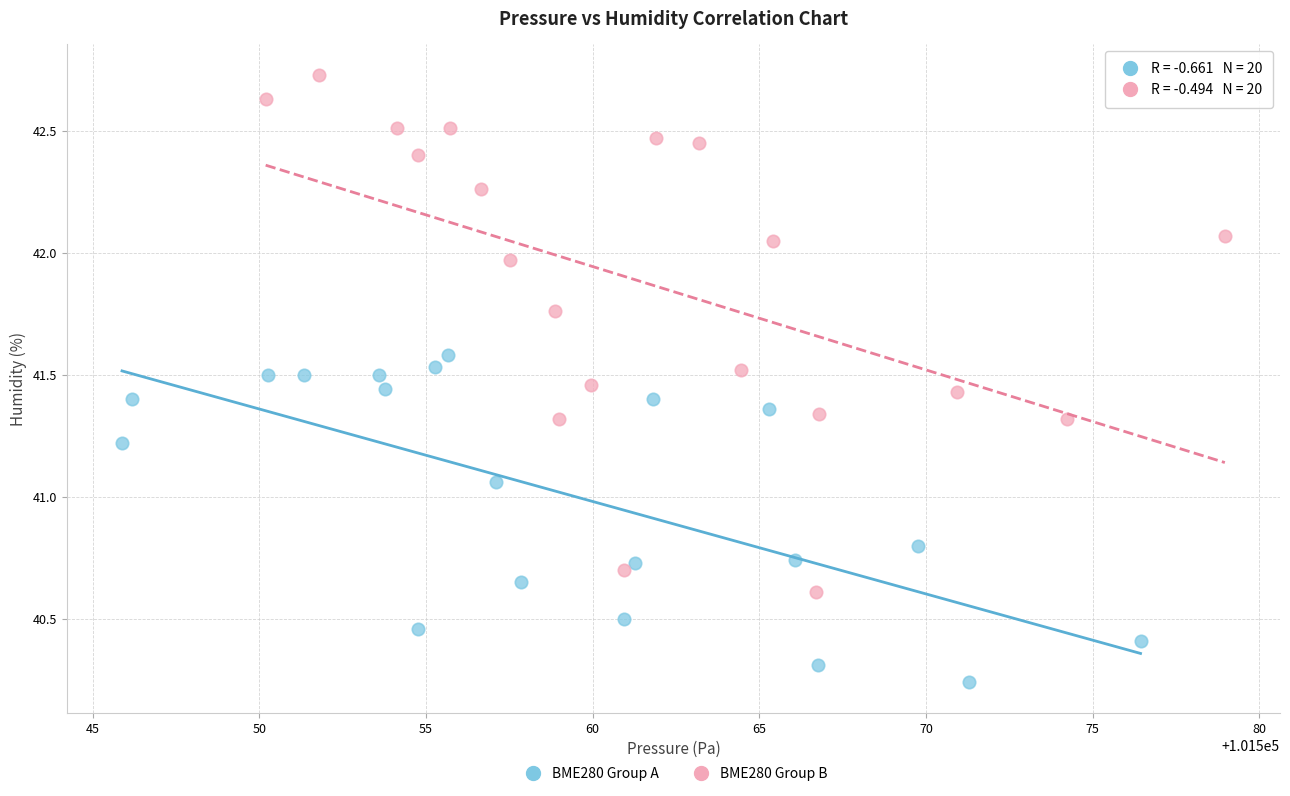

Which series reaches the minimum Y coordinate?

BME280 Group A